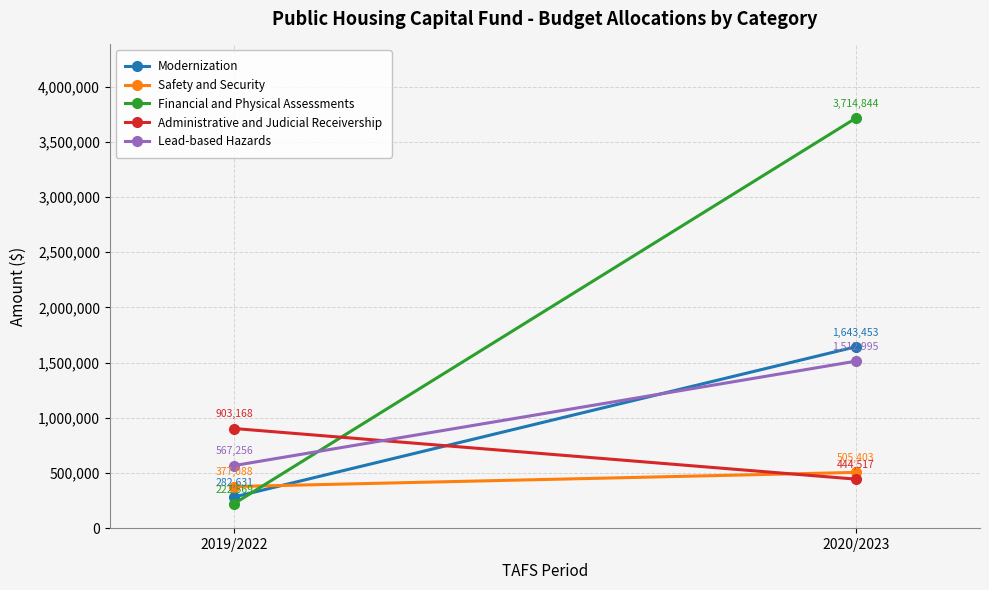

List the series in order of their peak value, lowest first.

Safety and Security, Administrative and Judicial Receivership, Lead-based Hazards, Modernization, Financial and Physical Assessments